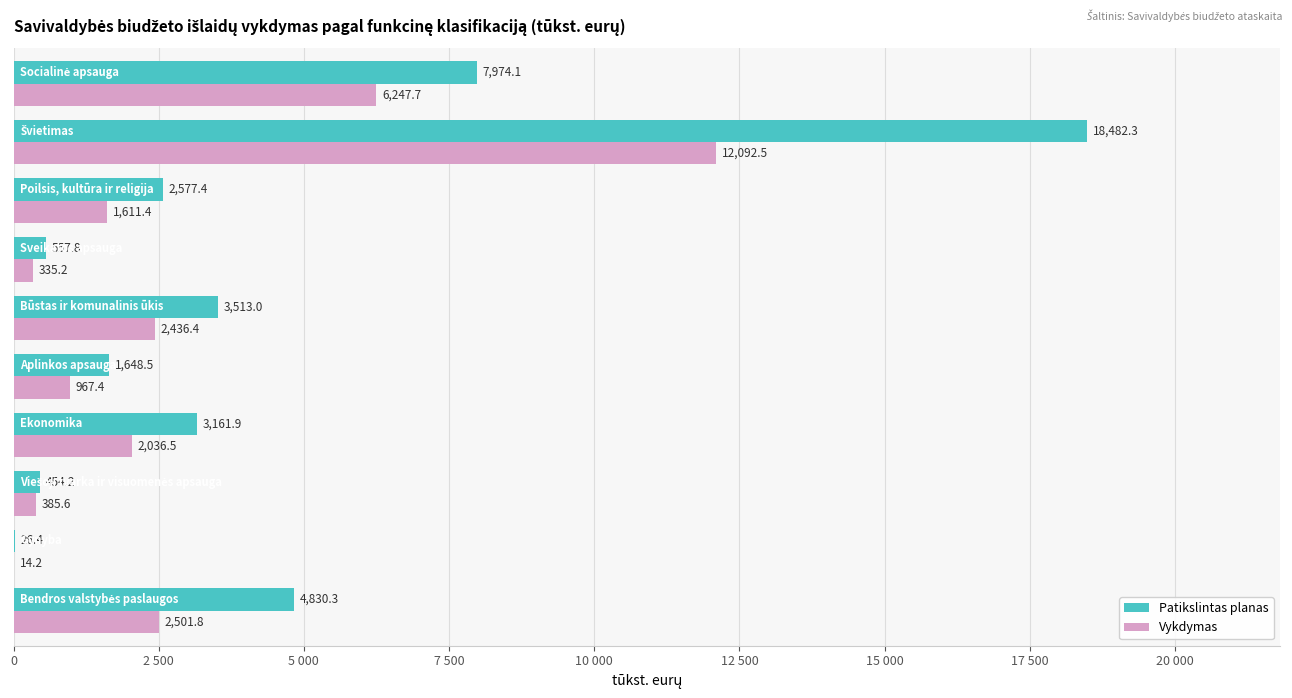

What is the difference between the second highest and second lowest values in the Patikslintas planas series?

7519.9